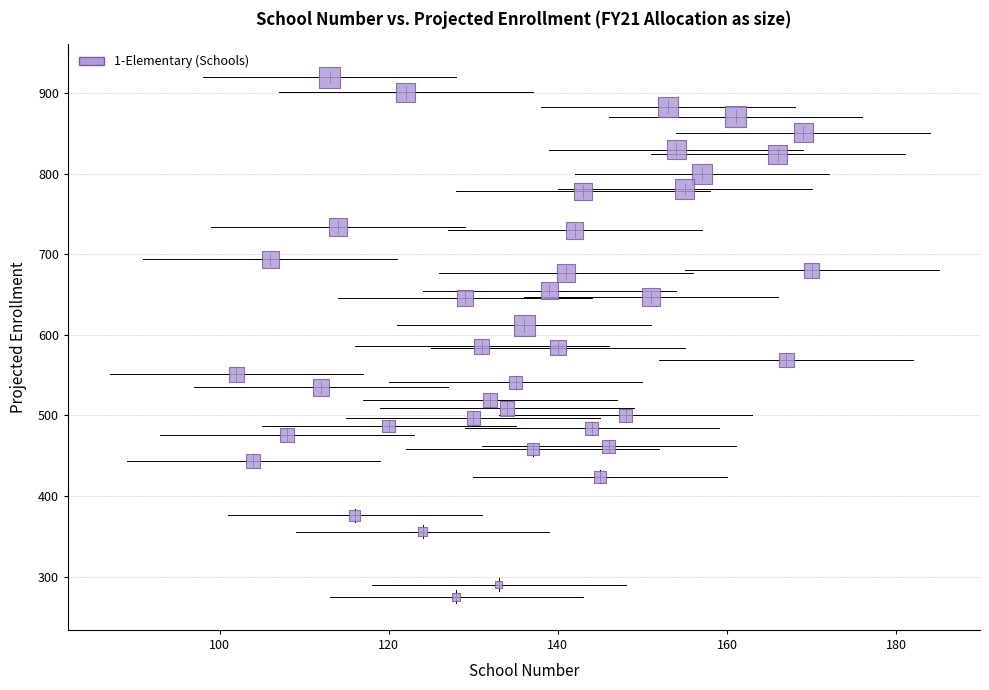

What is the range of X values (max minus min)?

68